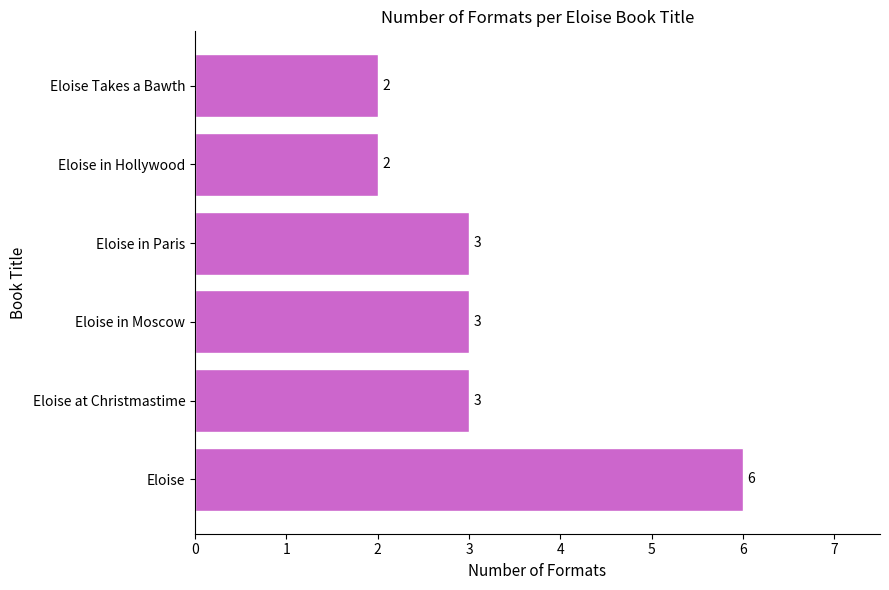

Does the chart contain any negative values?

No